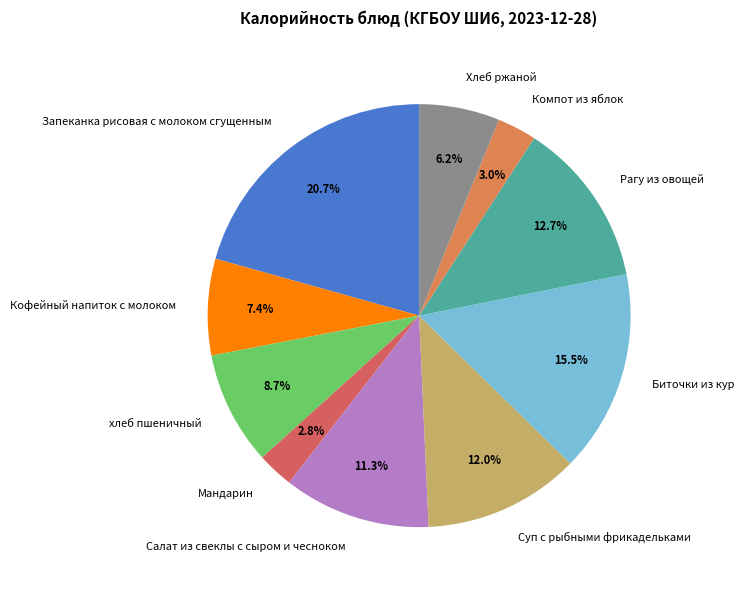

Between Биточки из кур and Рагу из овощей, which is larger?

Биточки из кур